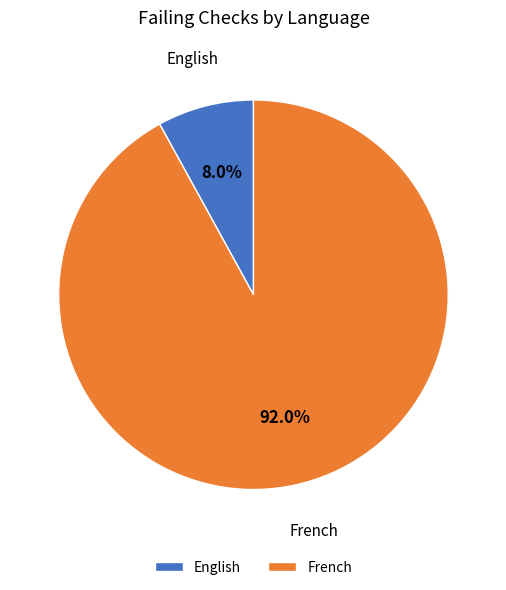

To the nearest percent, what percentage of the pie is French?

92%